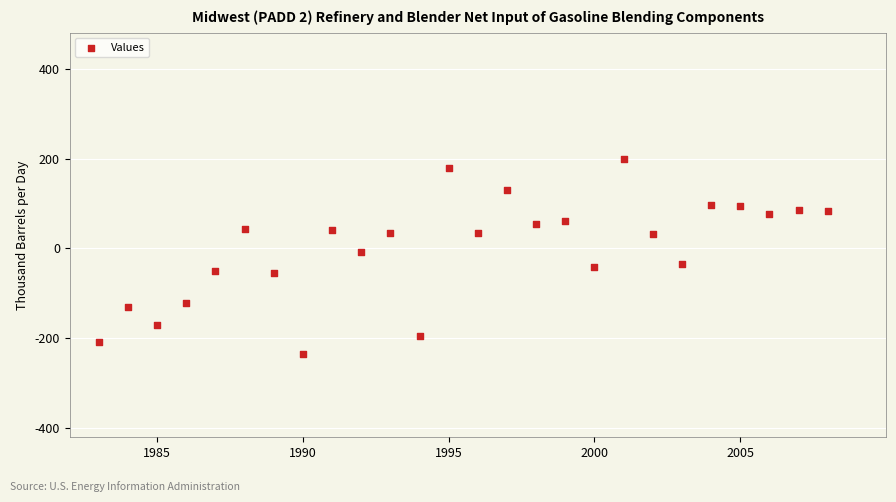

What is the range of X values (max minus min)?

25.0